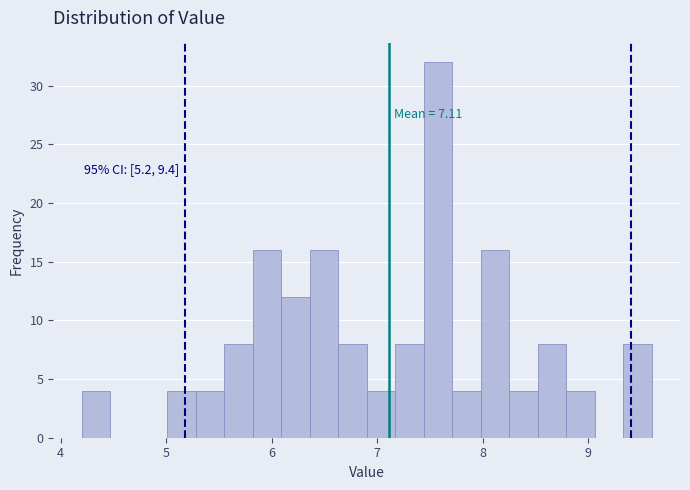

Read against the x-axis, roughly where is the centre of the tallest bar?

7.6